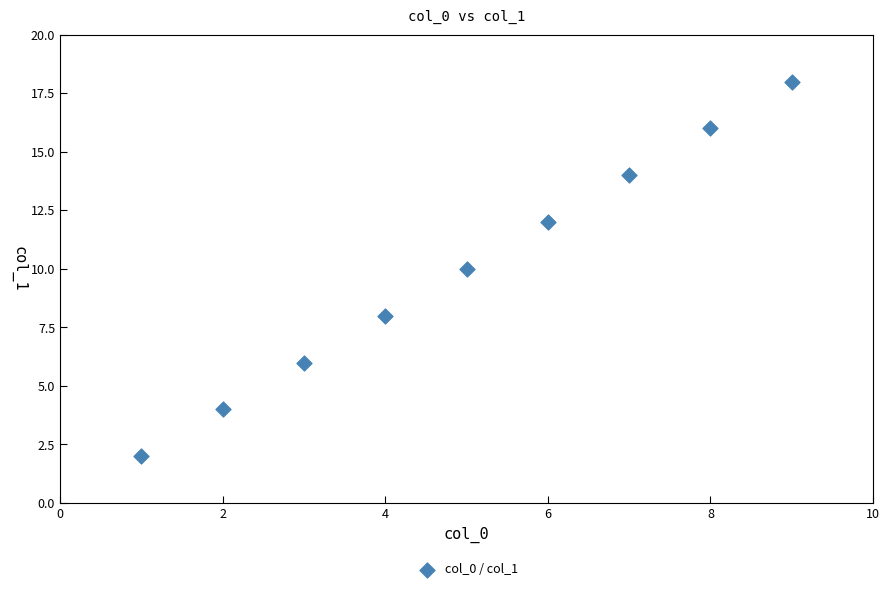

What is the range of Y values (max minus min)?

16